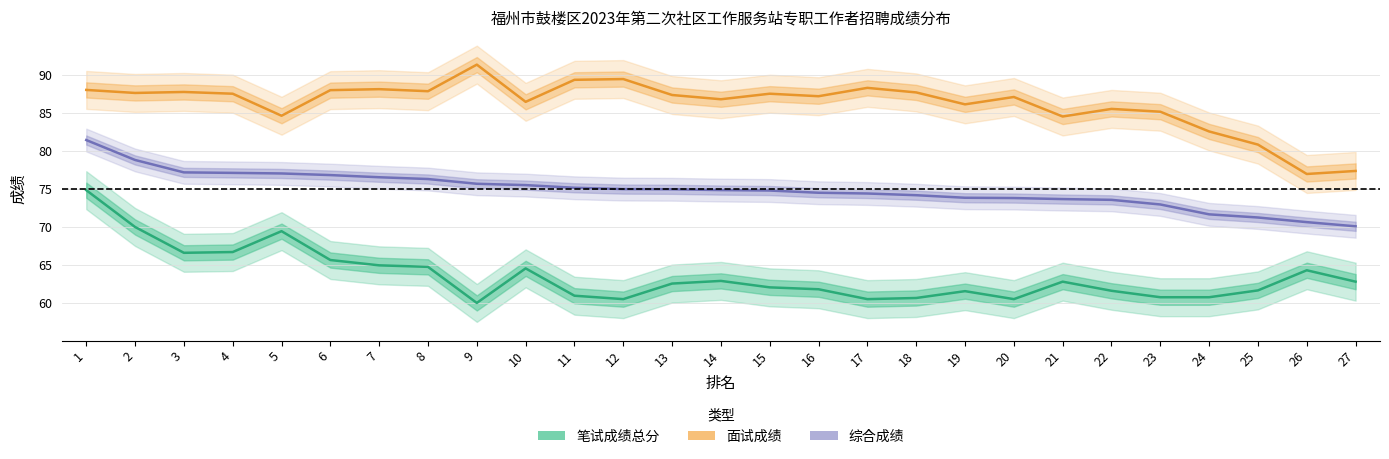

The 笔试成绩总分 series shows 62.8 at 21. True or false?

True